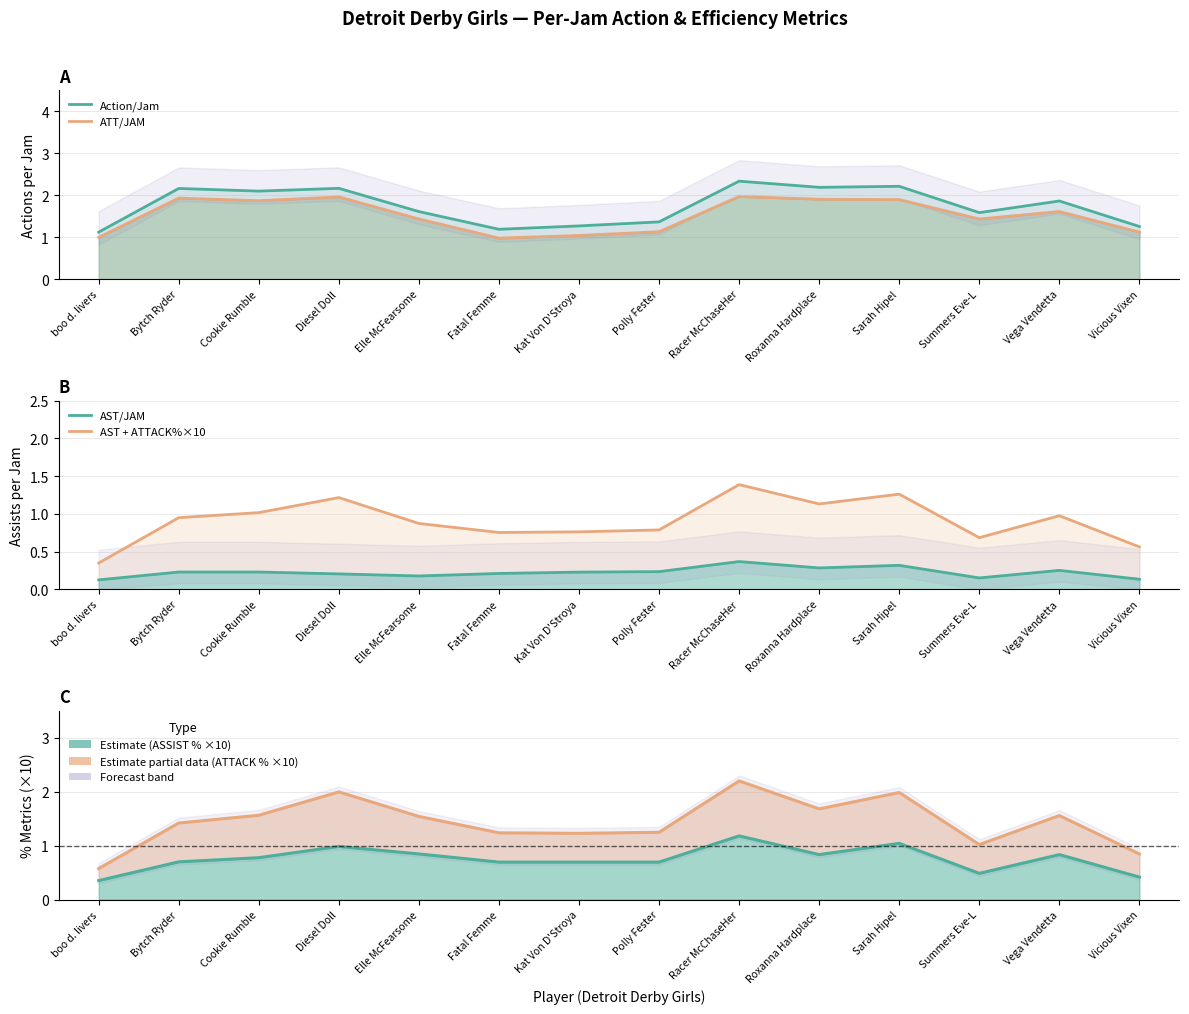

How many lines are shown in the chart?

4